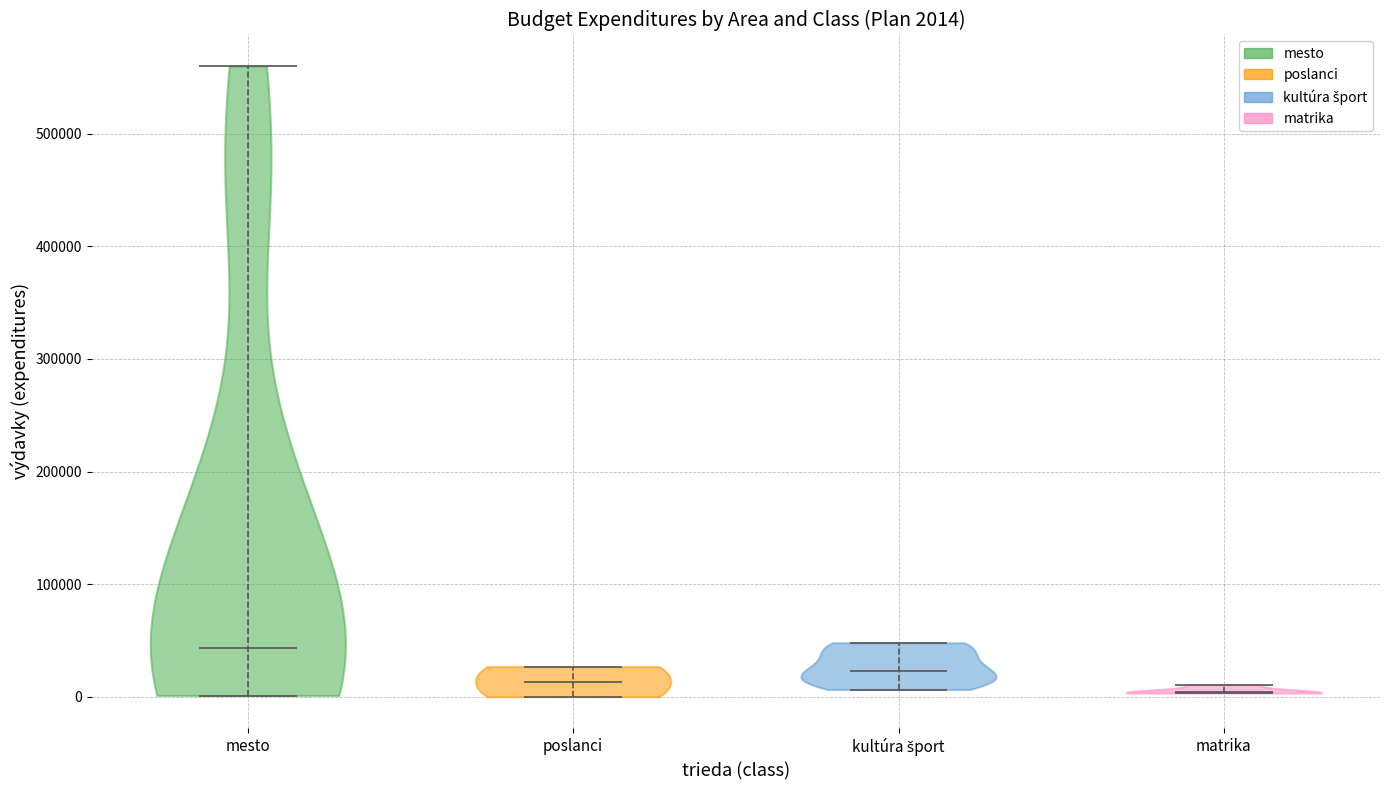

Which violin has the highest median line?

mesto